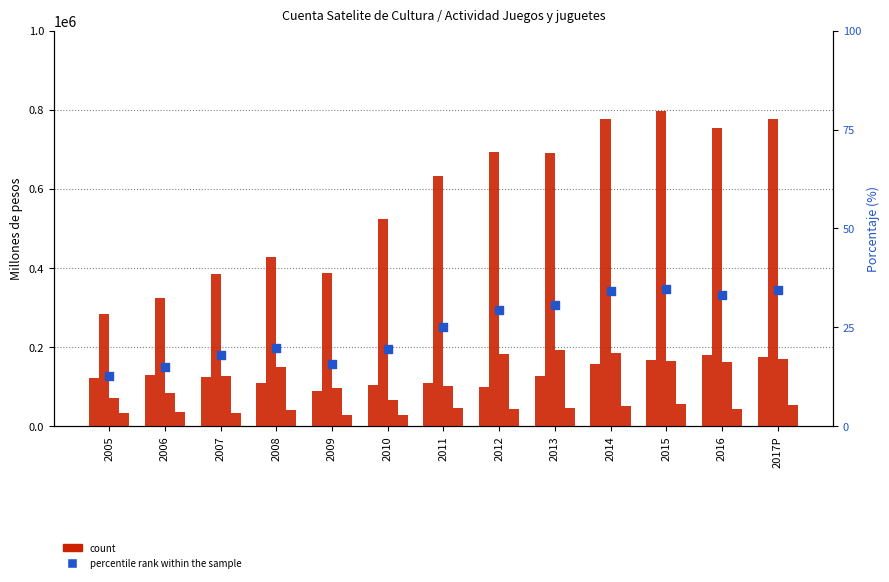

Which series reaches the minimum Y coordinate?

percentile rank within the sample